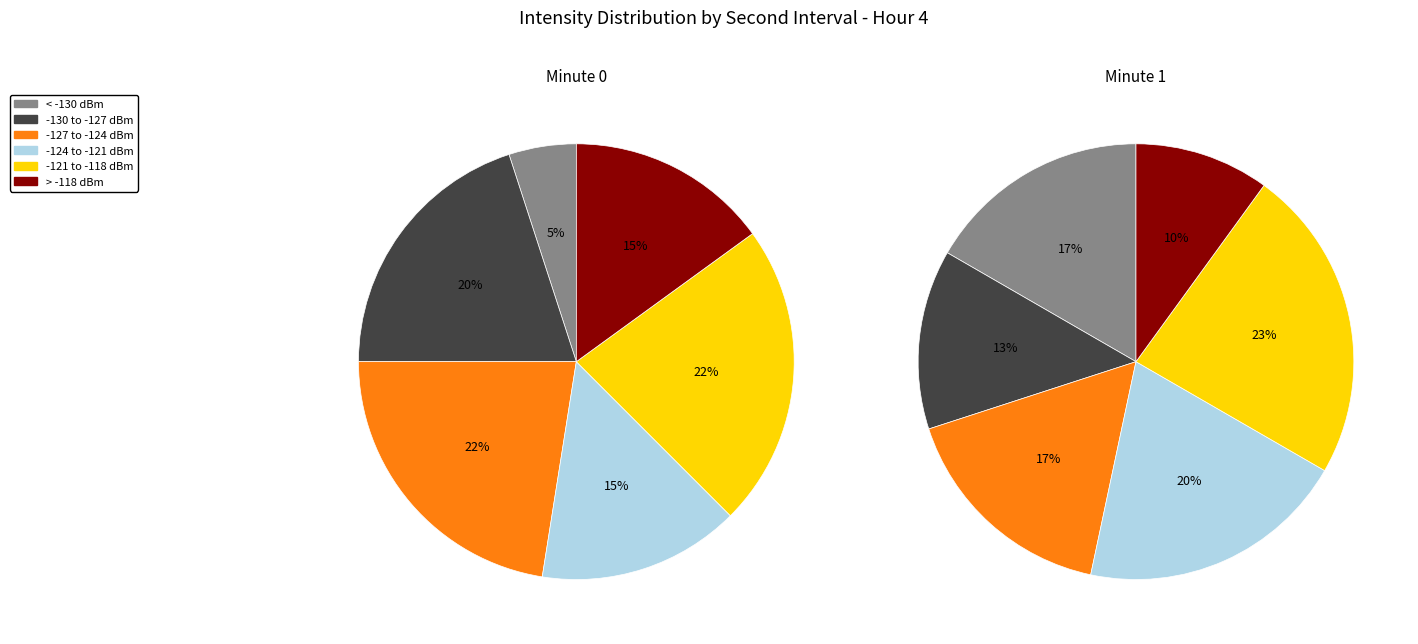

Is there any slice that represents more than half of the pie?

No